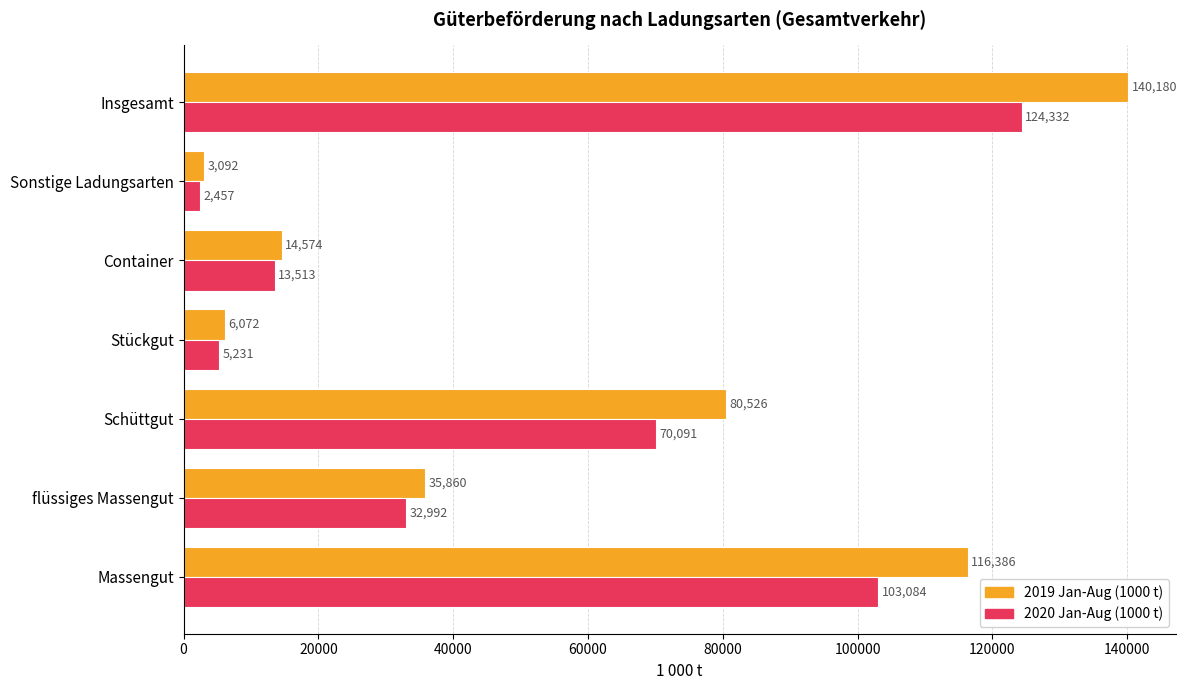

At how many categories does at least one series exceed 112243?

2